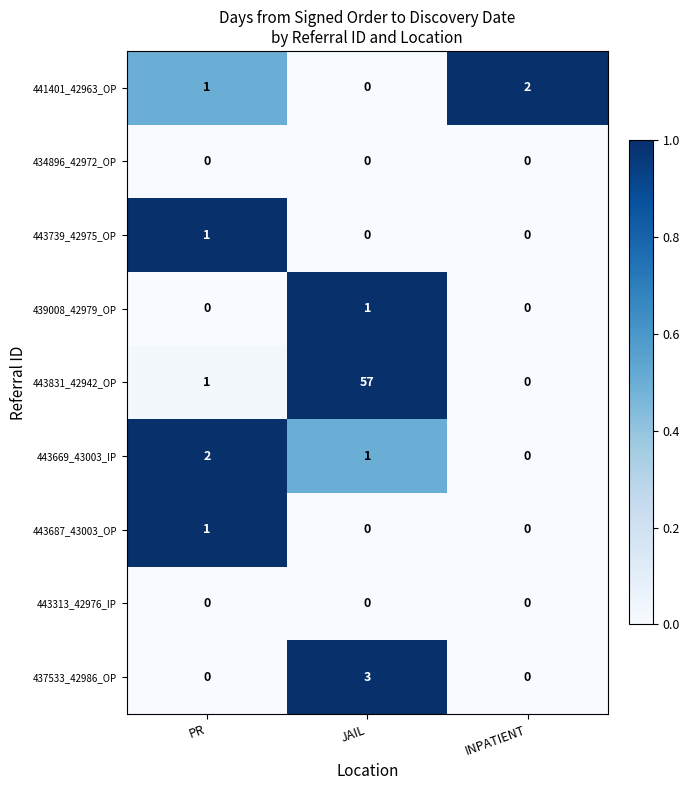

Reading left to right, list all the values displayed in this chart.

441401_42963_OP: 1	0	2
434896_42972_OP: 0	0	0
443739_42975_OP: 1	0	0
439008_42979_OP: 0	1	0
443831_42942_OP: 1	57	0
443669_43003_IP: 2	1	0
443687_43003_OP: 1	0	0
443313_42976_IP: 0	0	0
437533_42986_OP: 0	3	0